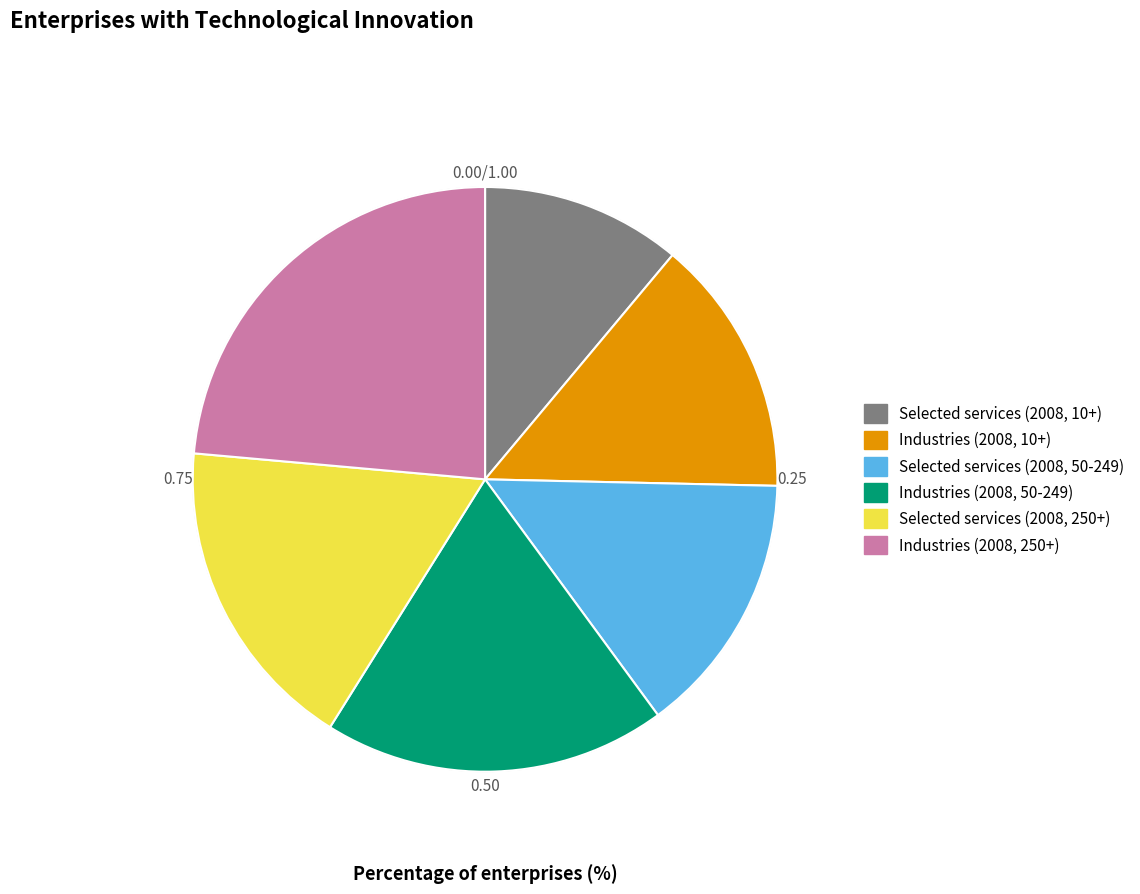

Which has a higher value, Industries (2008, 10+) or Industries (2008, 50-249)?

Industries (2008, 50-249)